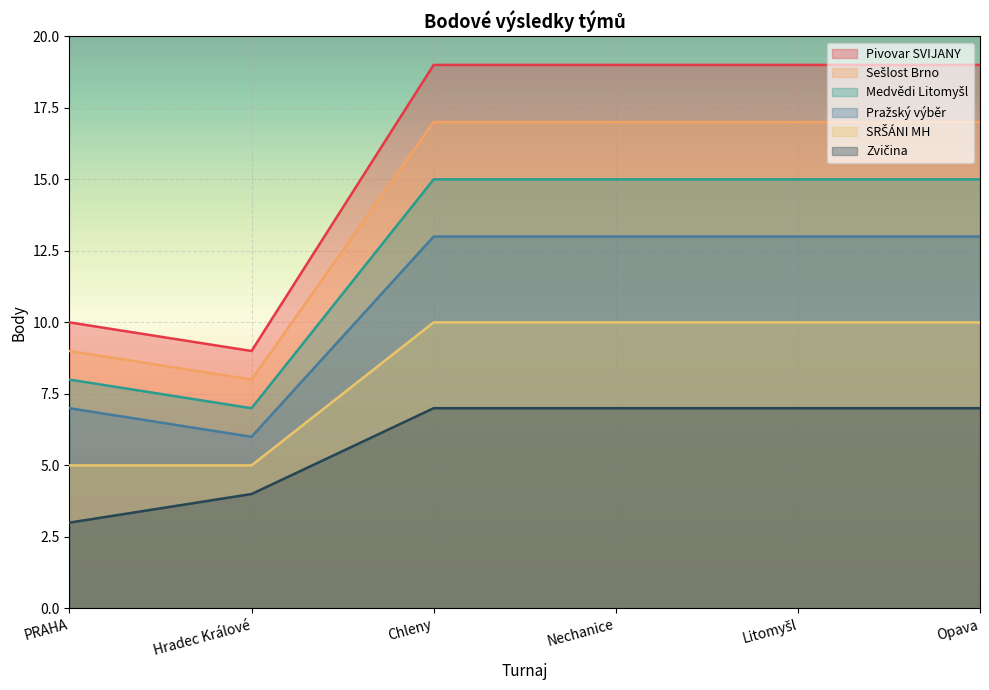

How many lines are shown in the chart?

6